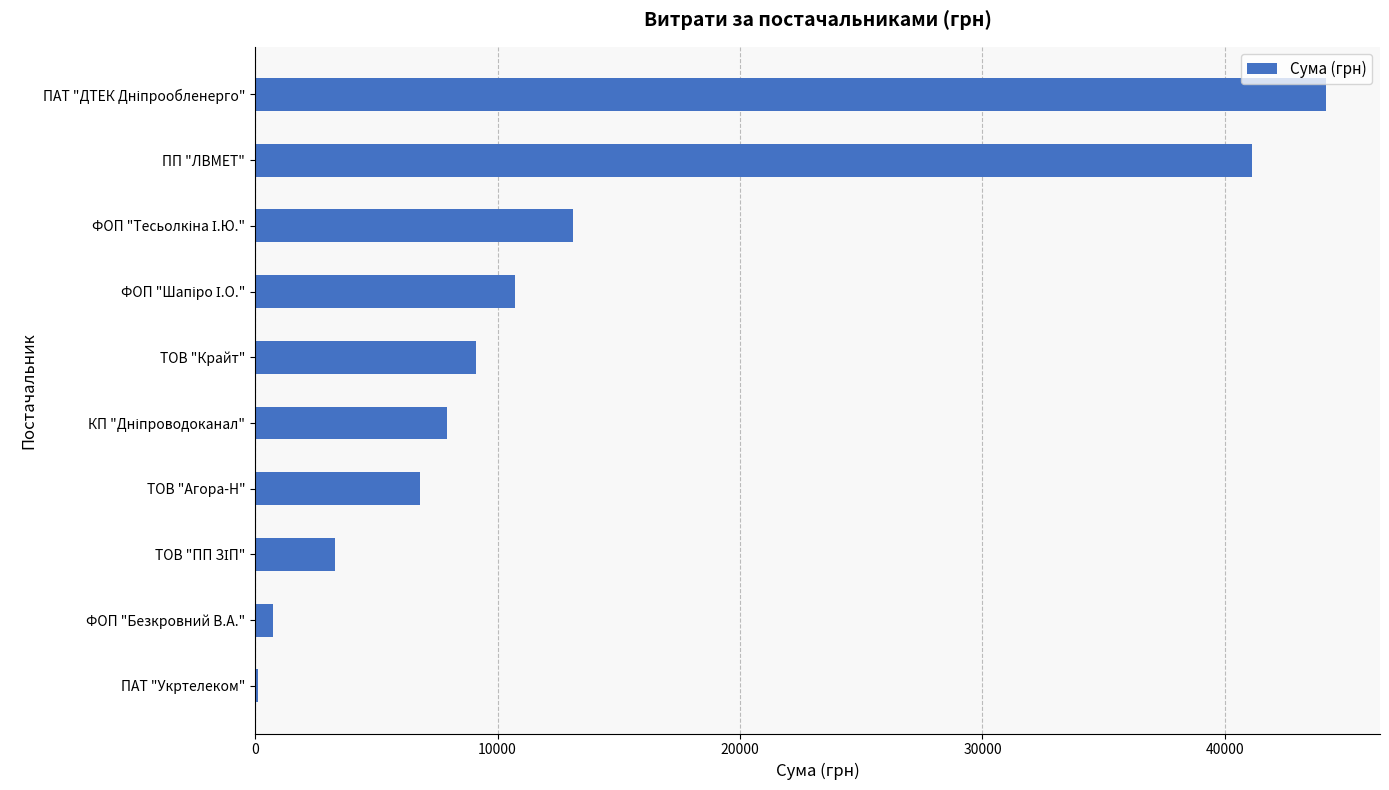

What is the sum of all values?

137124.8